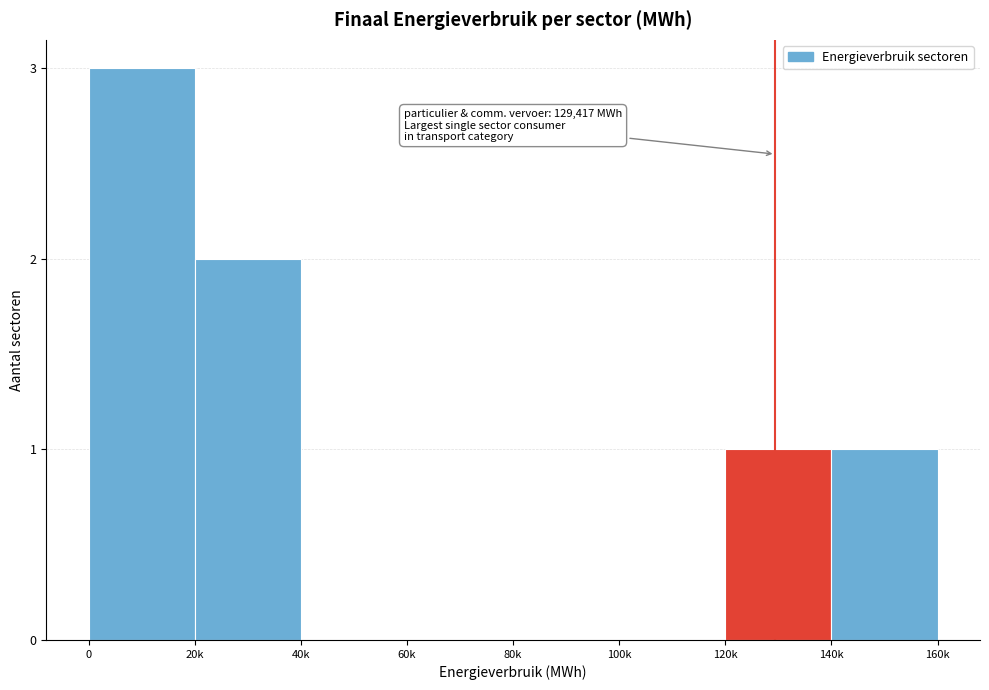

Reading left to right, list all the values displayed in this chart.

0=3	20k=2	40k=0	60k=0	80k=0	100k=0	120k=1	140k=1